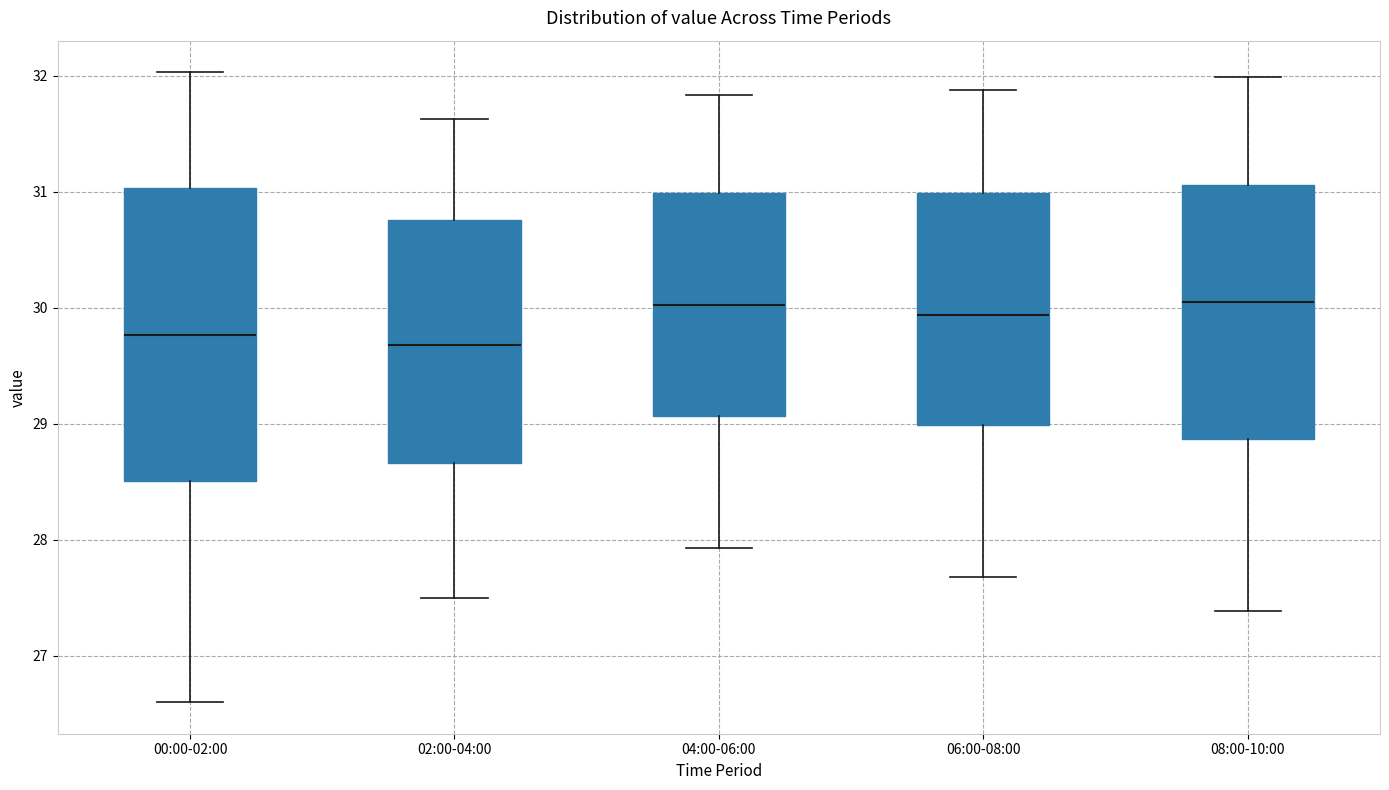

Which box is the tallest, from its lower edge to its upper edge?

00:00-02:00